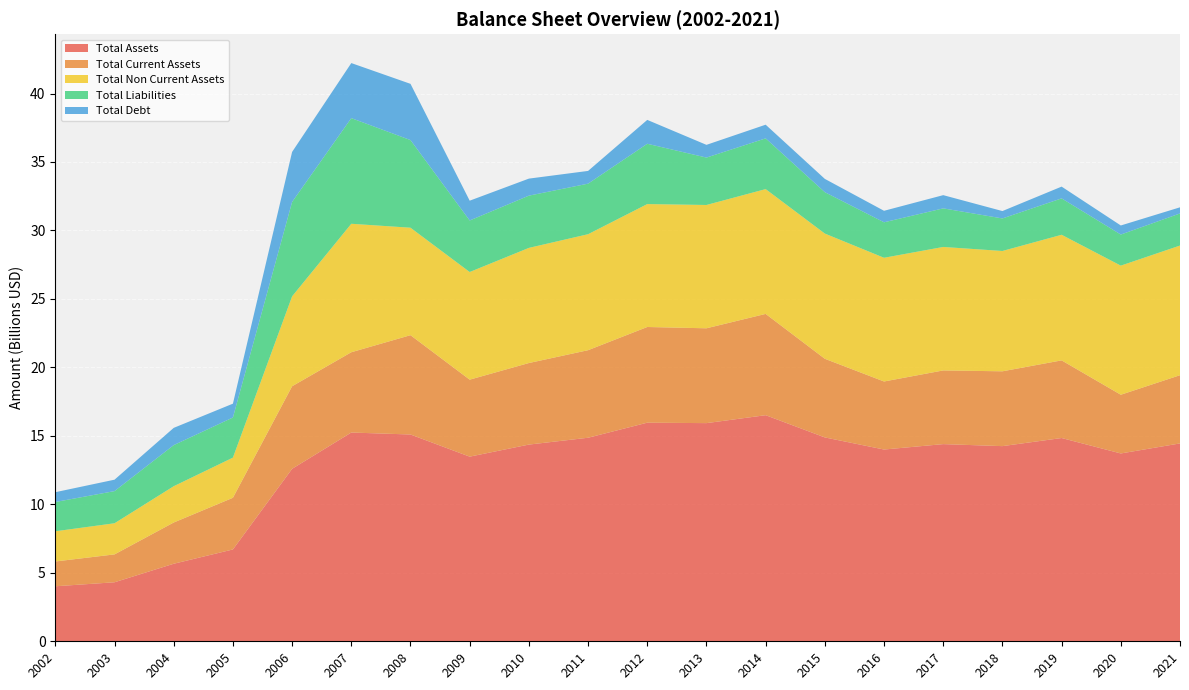

Reading right to left, extract all data points from this chart.

Total Assets: 14449431000	13716189000	14842991000	14251299000	14398218000	14003275000	14886974000	16510678000	15930970000	15963925000	14863635000	14364331000	13483308000	15100712000	15244587000	12595242000	6706028000	5662288000	4309548000	4017446000
Total Current Assets: 4981173000	4287672000	5670607000	5464192000	5381154000	4968571000	5743031000	7396322000	6925472000	6987116000	6393221000	5955536000	5621841000	7252417000	5862883000	6028832000	3773284000	3012092000	2035895000	1810581000
Total Non Current Assets: 9468258000	9428517000	9172384000	8787107000	9017064000	9034704000	9143943000	9114356000	9005498000	8976809000	8470414000	8408795000	7861467000	7848295000	9381704000	6566410000	2932744000	2650196000	2273653000	2206865000
Total Liabilities: 2343729000	2269716000	2656619000	2375807000	2817248000	2590203000	3020918000	3704364000	3461104000	4403599000	3690692000	3813751000	3762472000	6398825000	7714737000	6893612000	2930155000	3001093000	2348284000	2136609000
Total Debt: 448218000	662502000	860001000	539007000	965800000	840201000	971345000	998511000	929464000	1742645000	930776000	1244236000	1446357000	4107017000	4020245000	3651243000	1010292000	1259342000	833651000	715895000